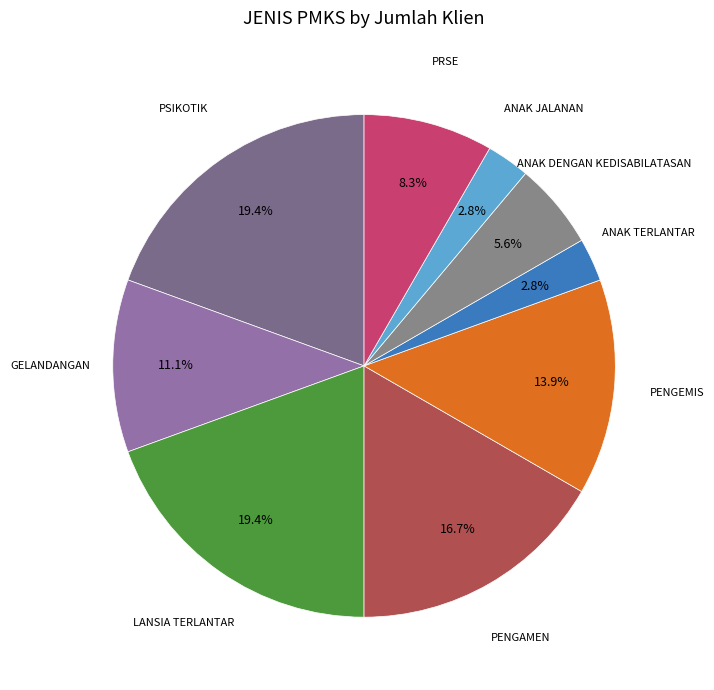

Between PRSE and PENGAMEN, which is larger?

PENGAMEN